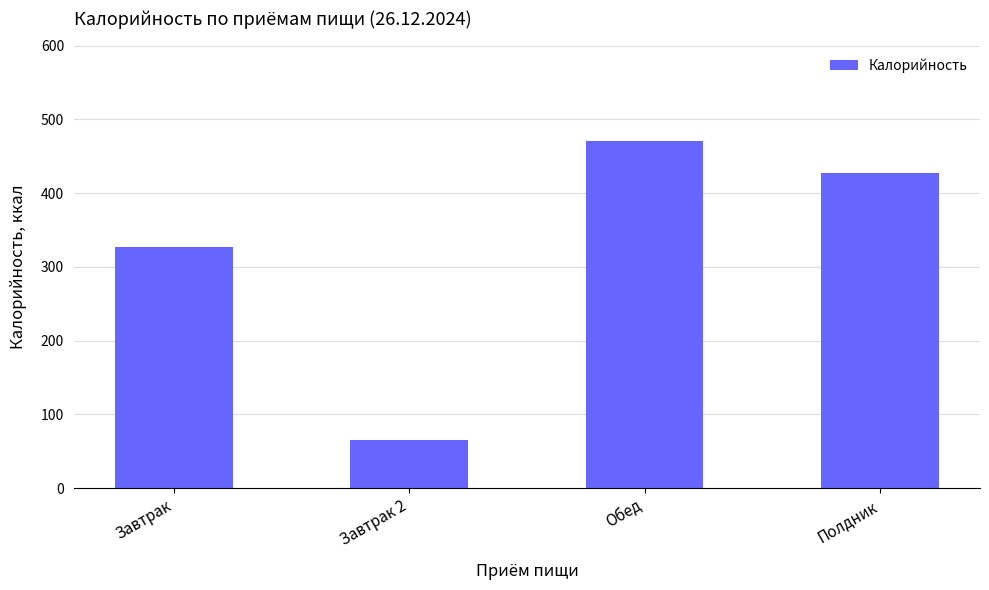

What is the value of the 2nd bar from the left?

65